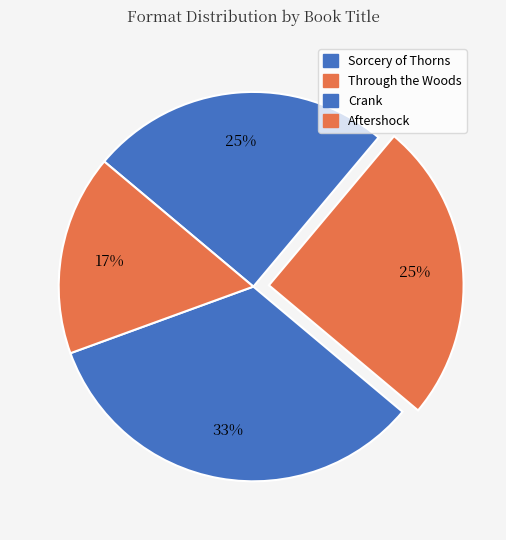

Which slice is the smallest?

Aftershock